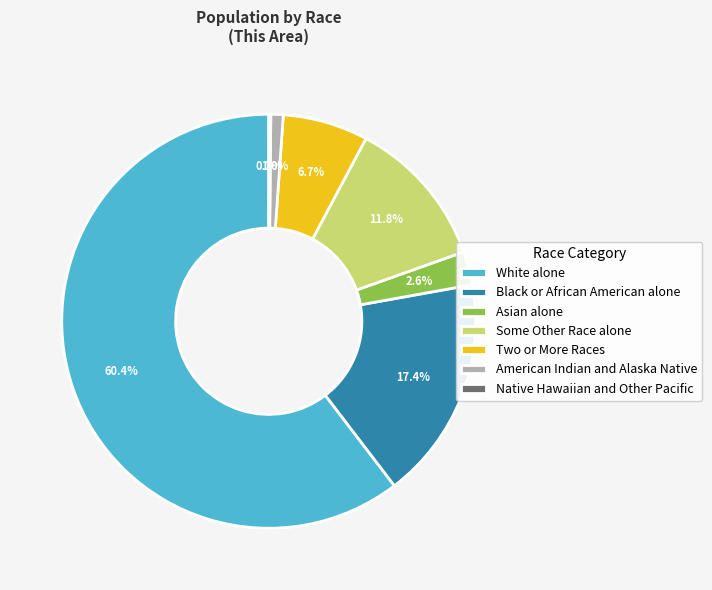

The White alone slice represents 60% of the pie. True or false?

True